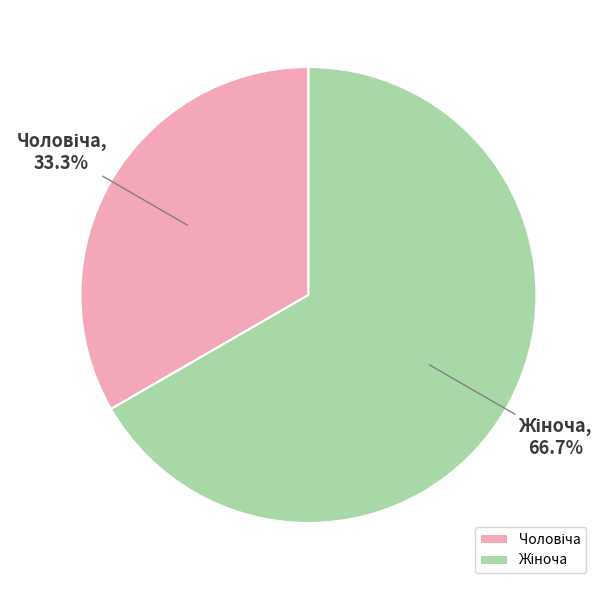

Is there a majority slice in this chart?

Yes